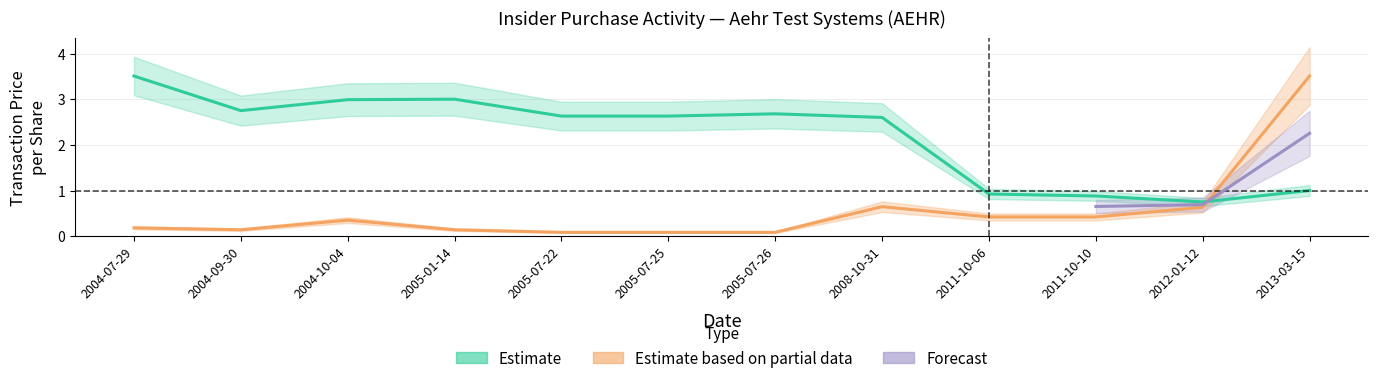

What is the greatest value displayed?

3.5